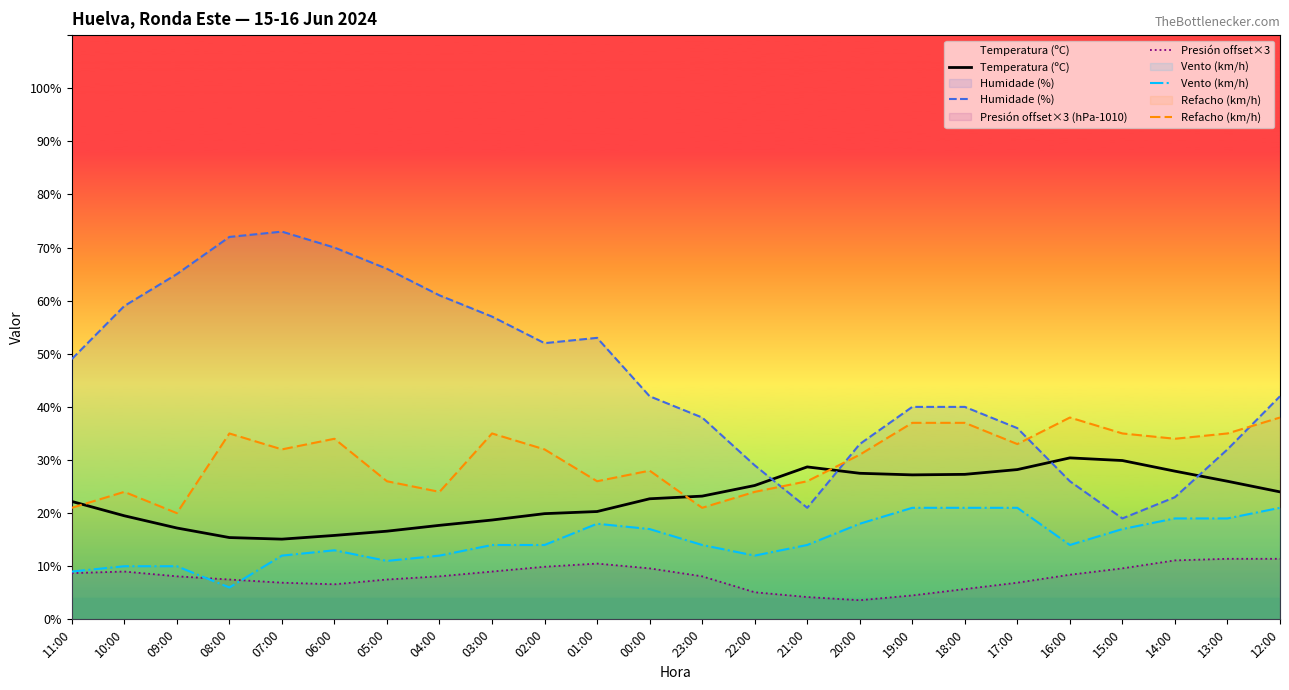

What are all the series names shown in the legend?

Temperatura (ºC), Humidade (%), Presión offset×3, Vento (km/h), Refacho (km/h)